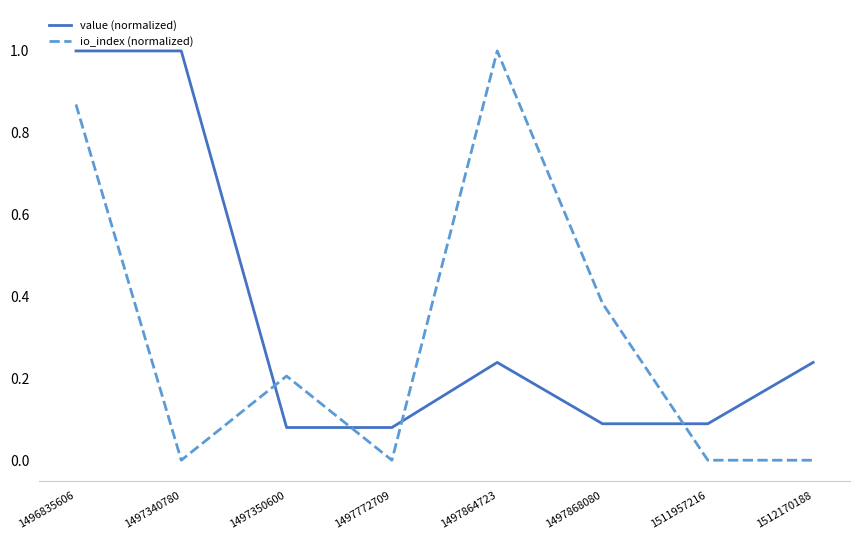

At which category does io_index (normalized) reach its first local valley?

1497340780